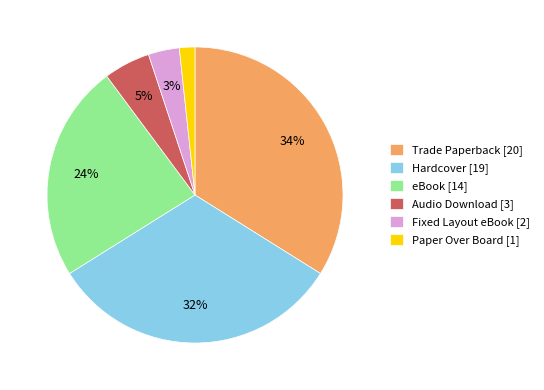

Is the sum of Audio Download [3] and eBook [14] greater than half?

No